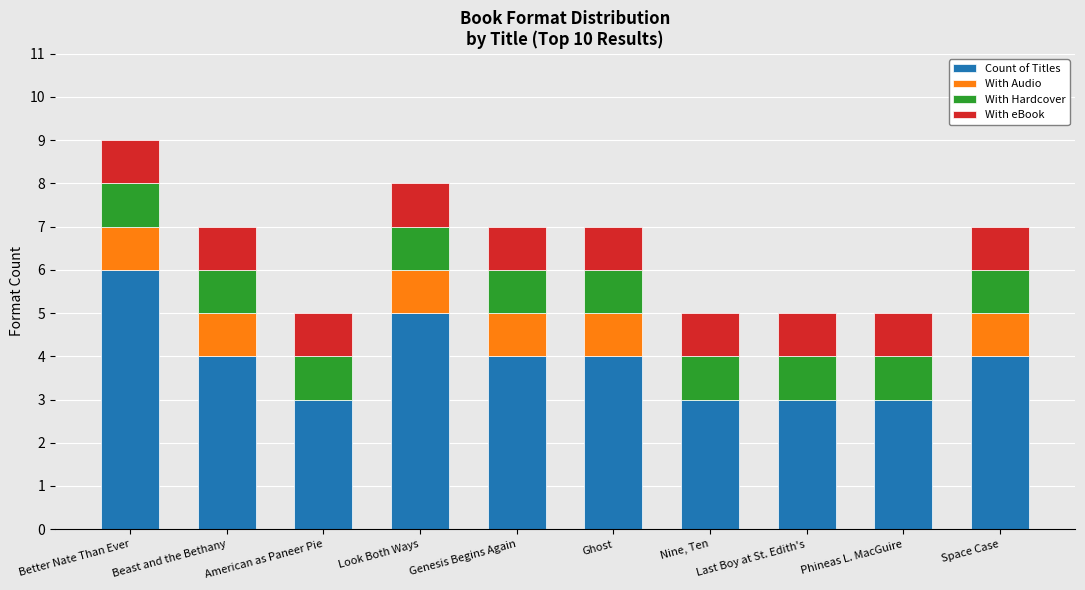

At which label does Count of Titles first exceed 4?

Better Nate Than Ever